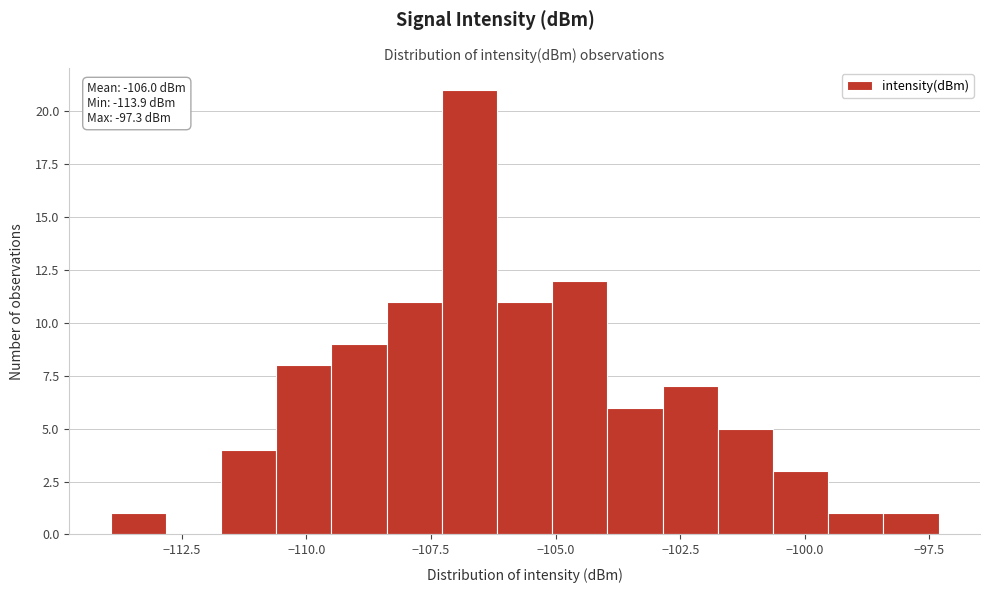

Around what value on the x-axis is the tallest bar? Give the approximate position of its centre, as read against the axis.

-106.5